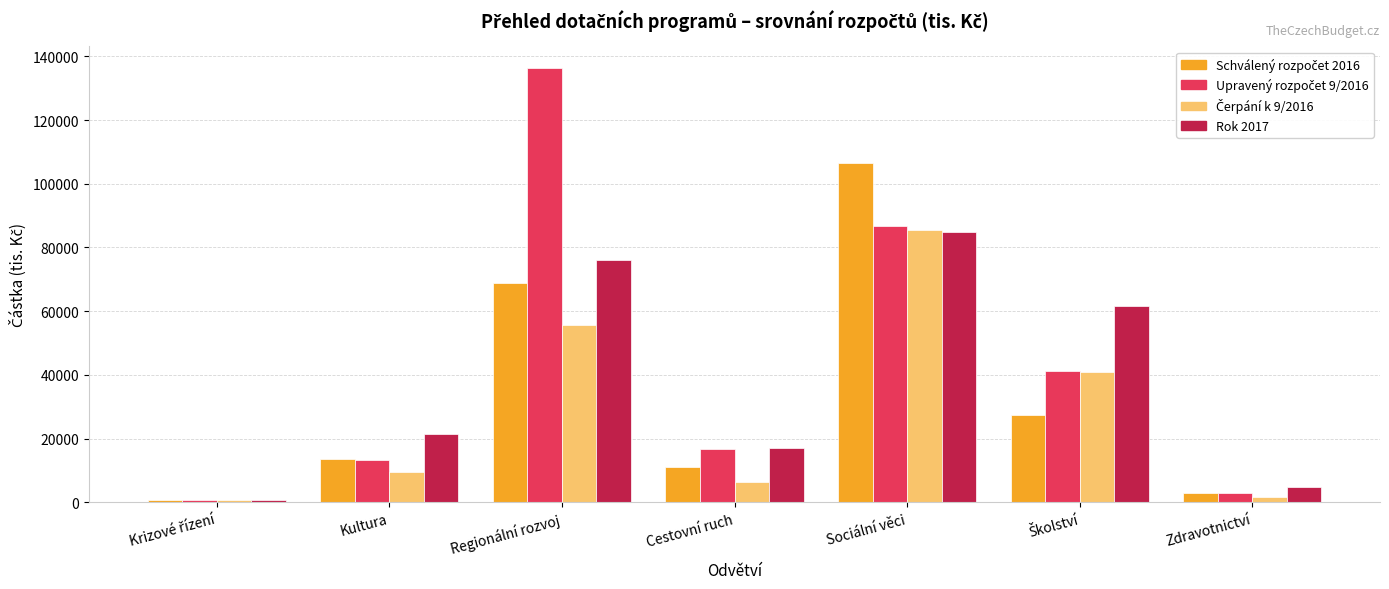

What is the difference between the highest and lowest values at Sociální věci?

21619.0